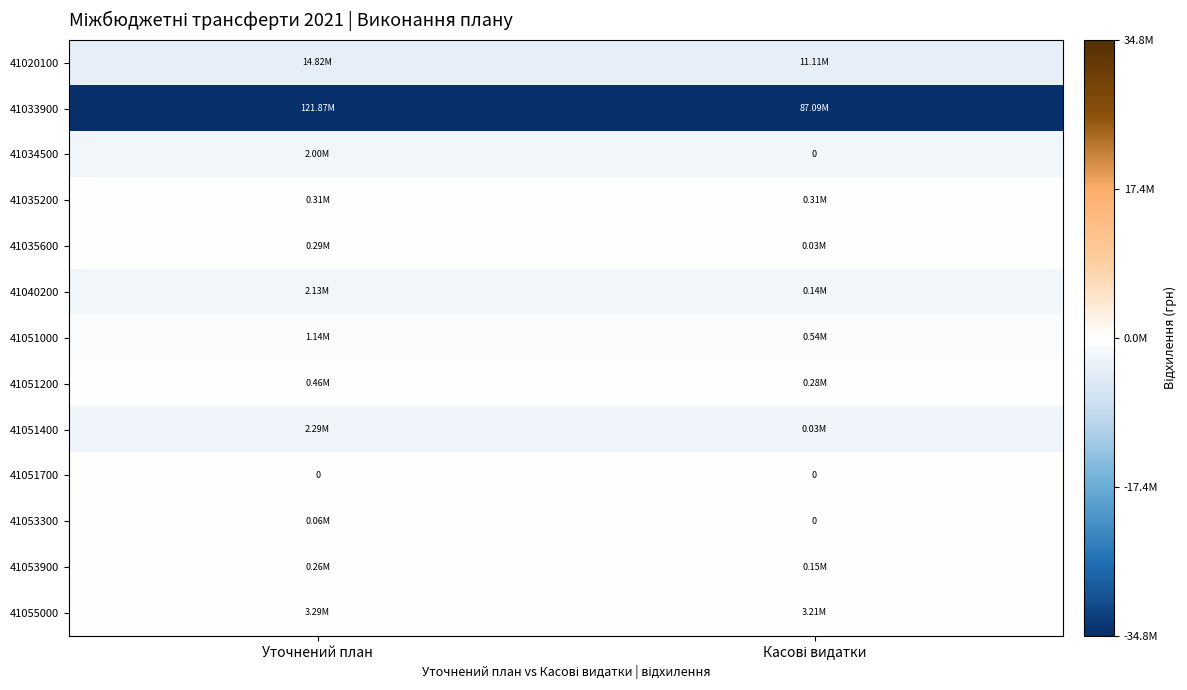

At how many categories does at least one series exceed -27676617?

2